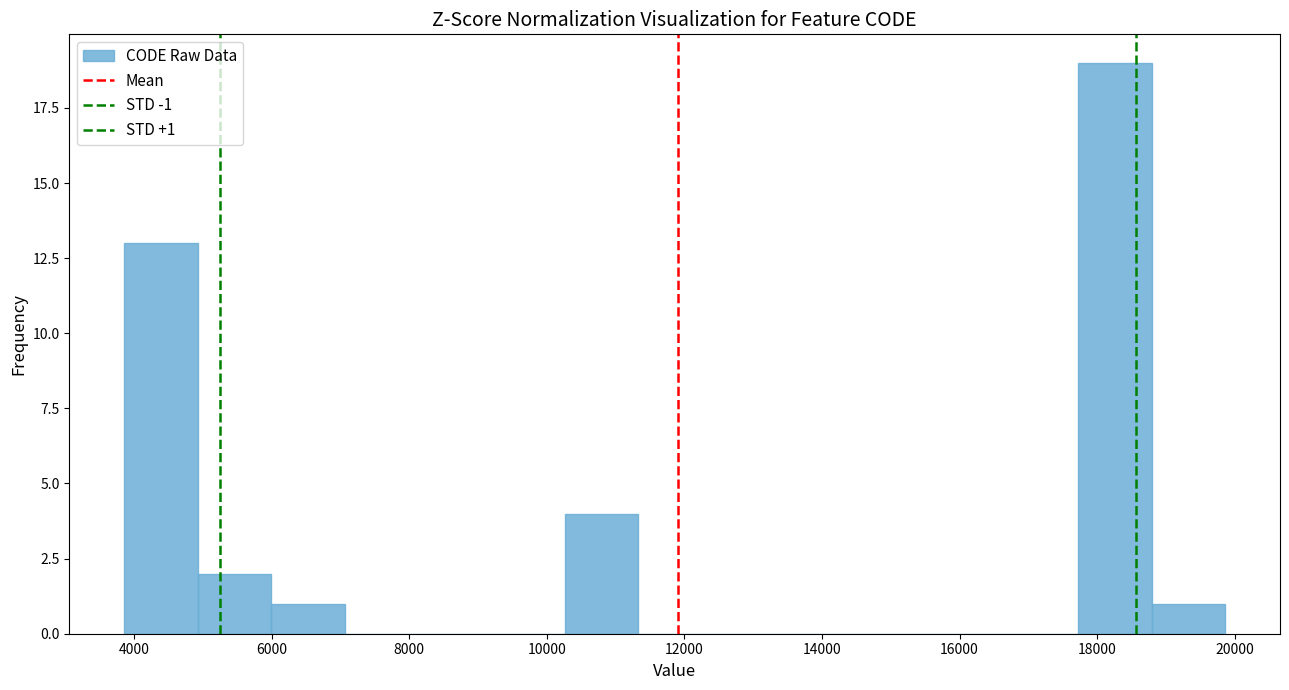

Over which range of the x-axis is the bar tallest?

17800 to 18800